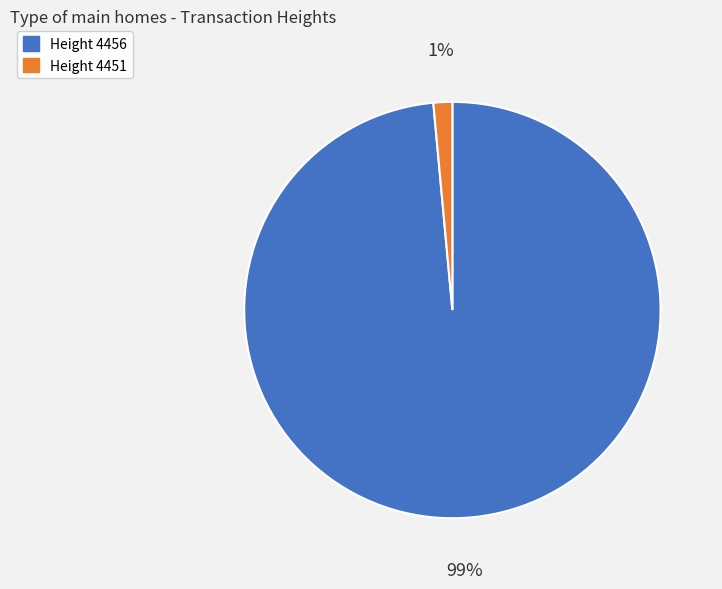

Does any single category account for the majority?

Yes